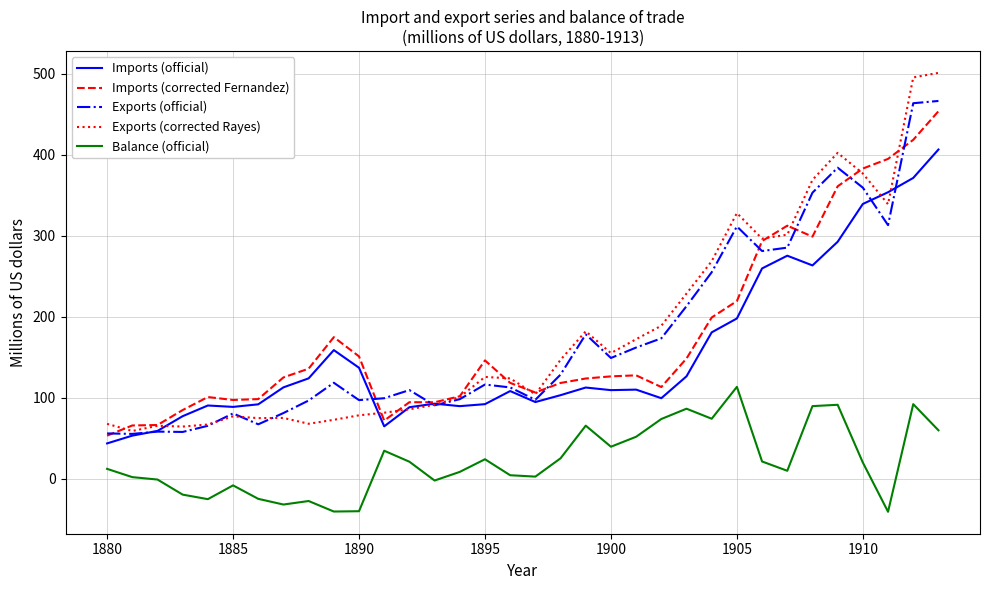

True or false: Balance (official) and Exports (corrected Rayes) intersect in this chart.

False